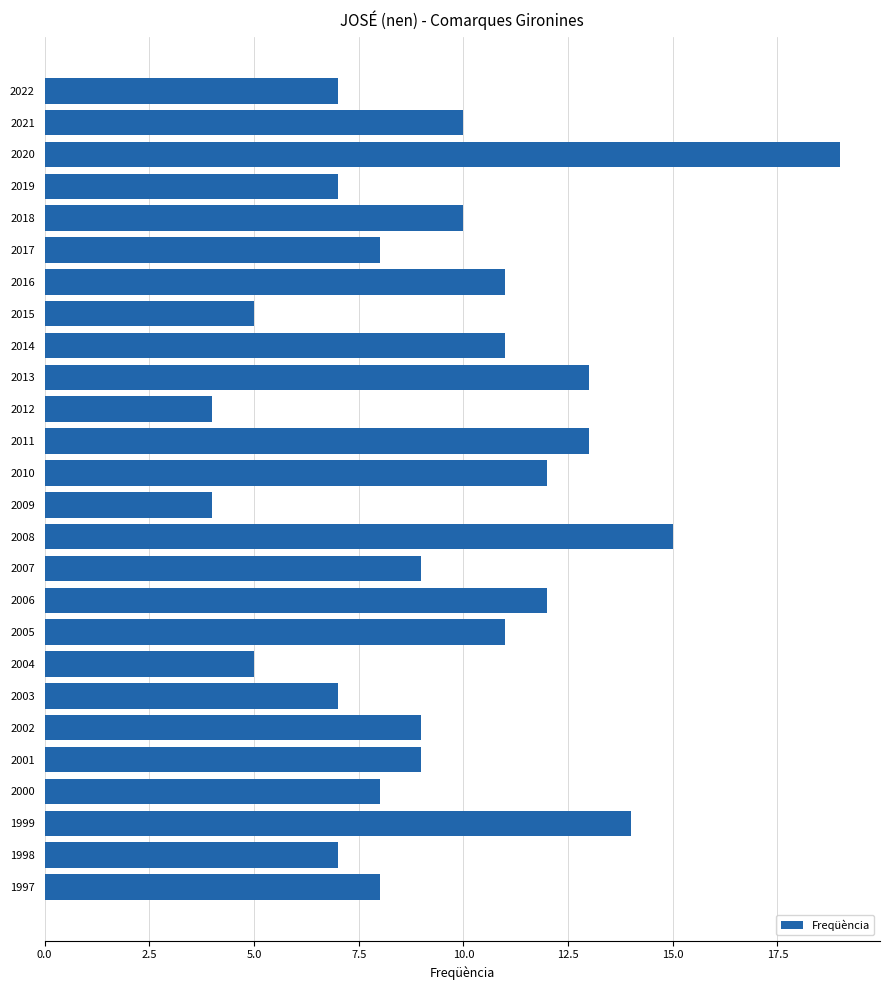

What is the value of the 1st bar from the top?

7